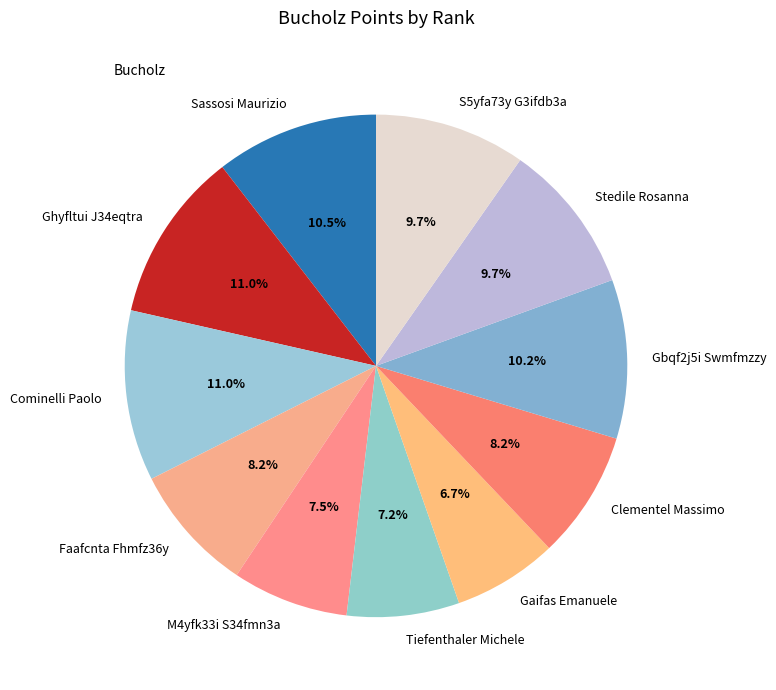

How many slices are in this pie chart?

11